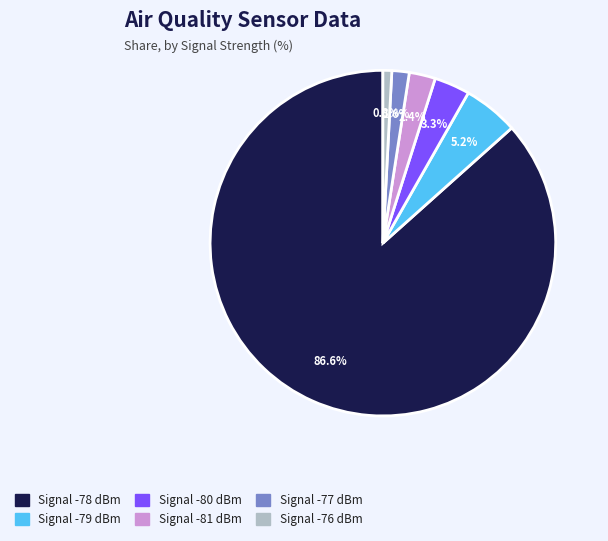

Is there a majority slice in this chart?

Yes